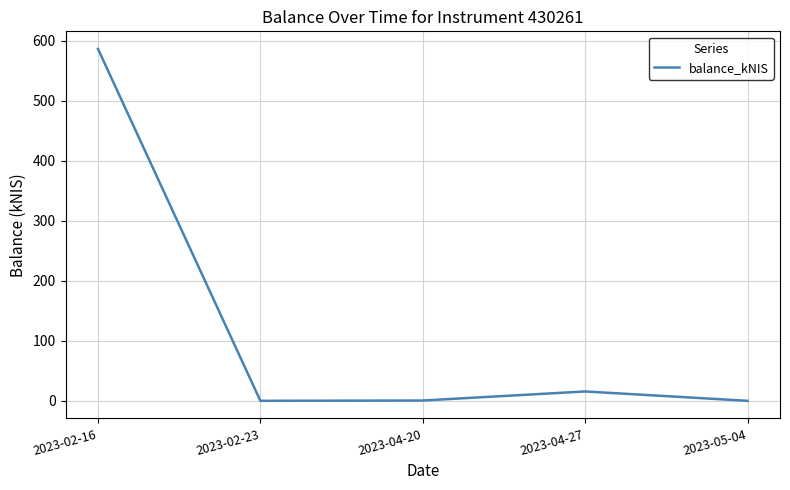

At which category does the chart reach its peak across all series?

2023-02-16